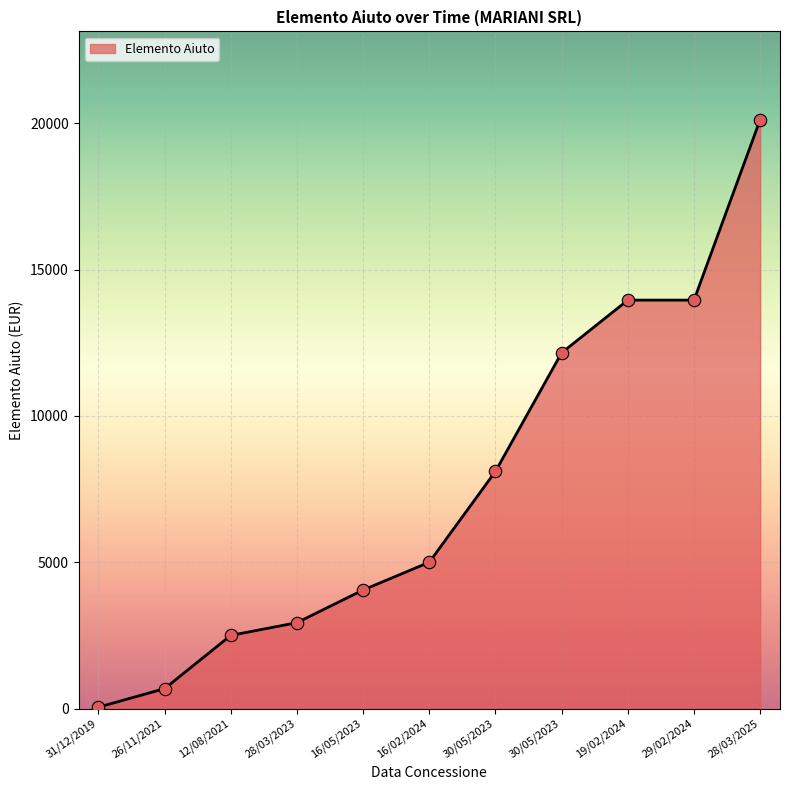

What is the ratio of the value at 29/02/2024 to the value at 30/05/2023?

1.1